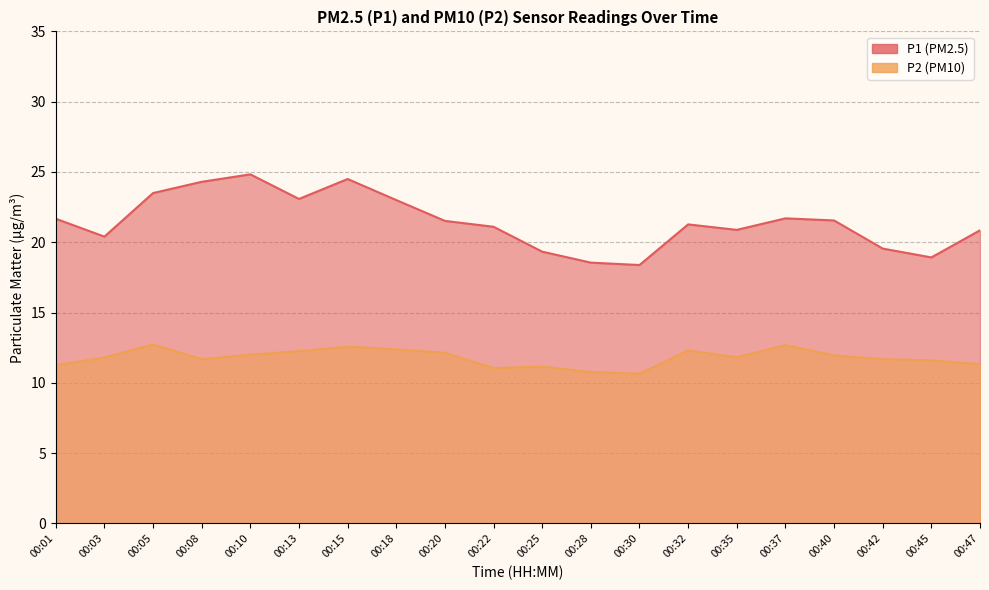

How many data points in P1 are less than 21?

8